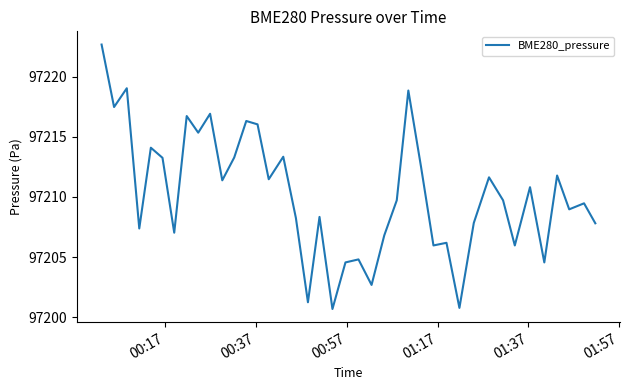

What is the difference between the maximum and minimum values?

22.0